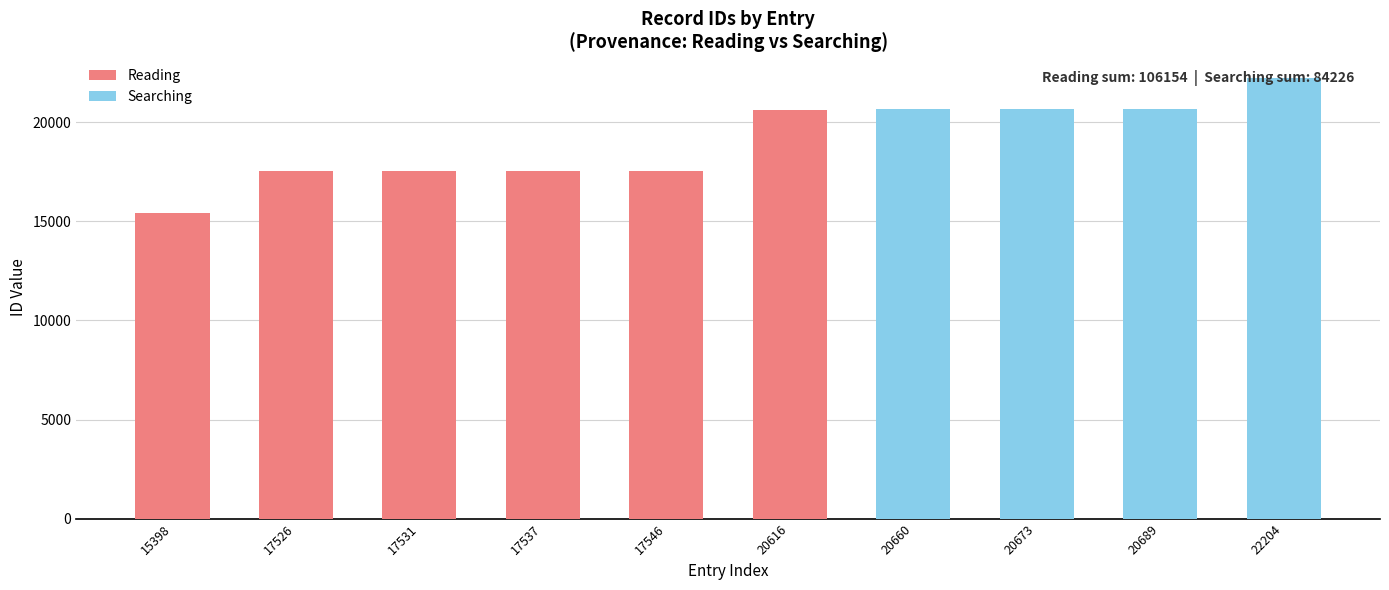

Where is Reading nearest to the value 10308?

15398